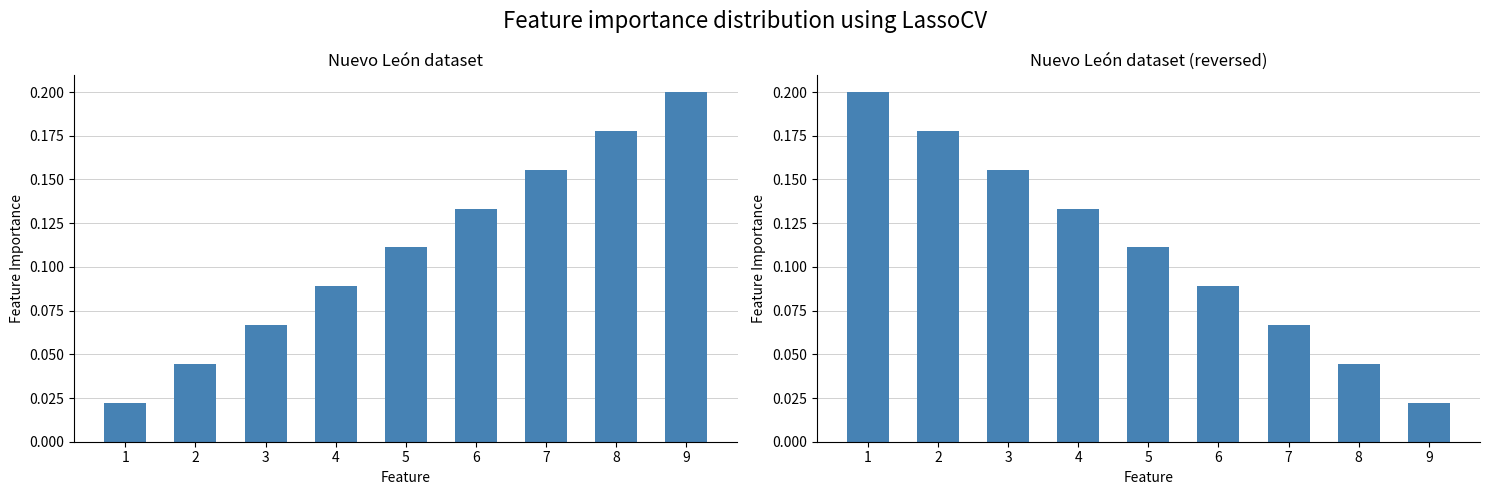

What is the greatest value displayed?

0.2